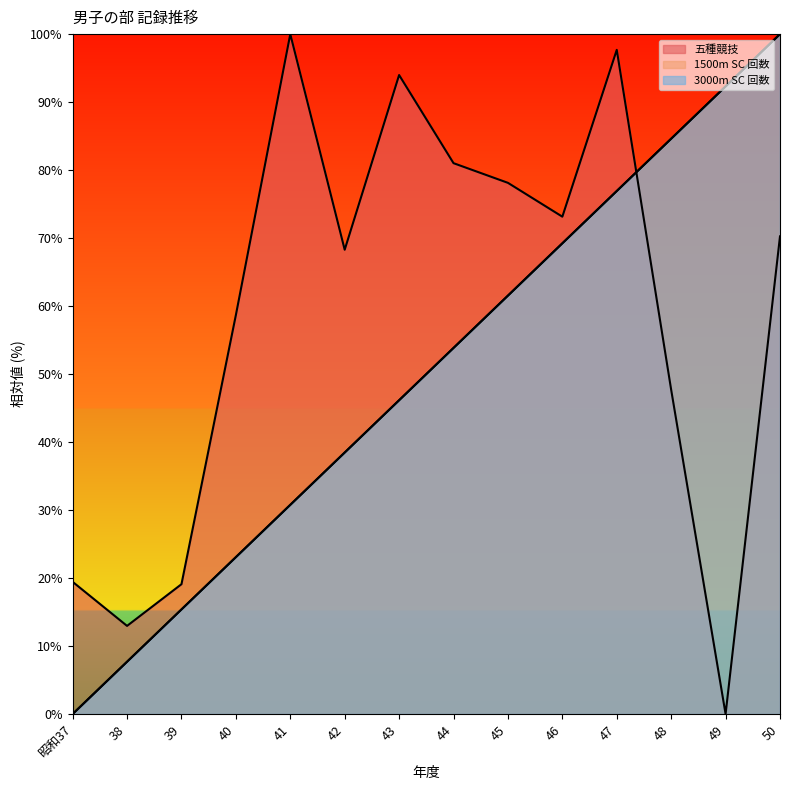

Reading left to right, what are all the values shown in this chart?

1500m SC: 昭和37=19.4	38=13.0	39=19.1	40=58.7	41=100.0	42=68.3	43=94.0	44=81.0	45=78.1	46=73.1	47=97.7	48=47.7	49=0.0	50=70.3
3000m SC: 昭和37=0.0	38=7.7	39=15.4	40=23.1	41=30.8	42=38.5	43=46.2	44=53.8	45=61.5	46=69.2	47=76.9	48=84.6	49=92.3	50=100.0
Combined: 昭和37=0.0	38=7.7	39=15.4	40=23.1	41=30.8	42=38.5	43=46.2	44=53.8	45=61.5	46=69.2	47=76.9	48=84.6	49=92.3	50=100.0